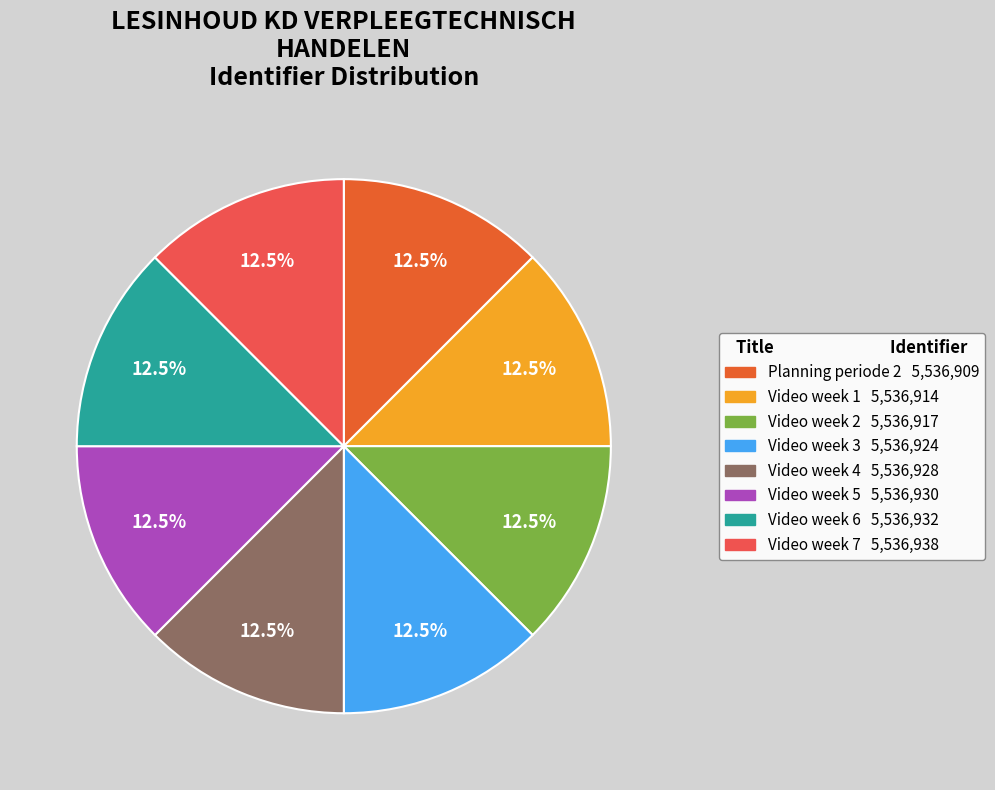

True or false: Video week 7 accounts for 1% of the total.

False